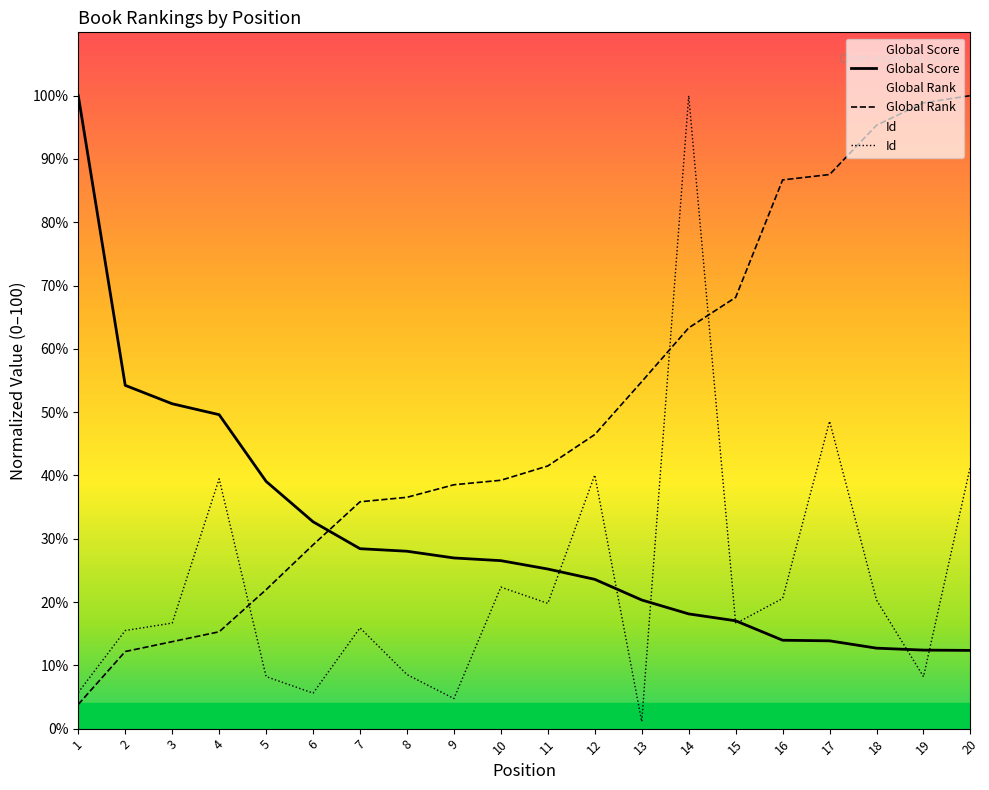

True or false: Global Score and Id cross at least once.

True